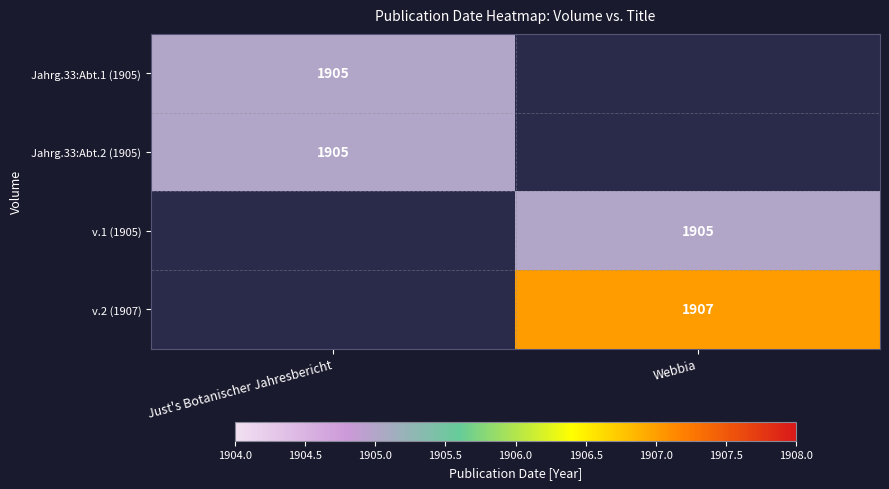

True or false: v.2 (1907) has a value of 1907 at Webbia.

True